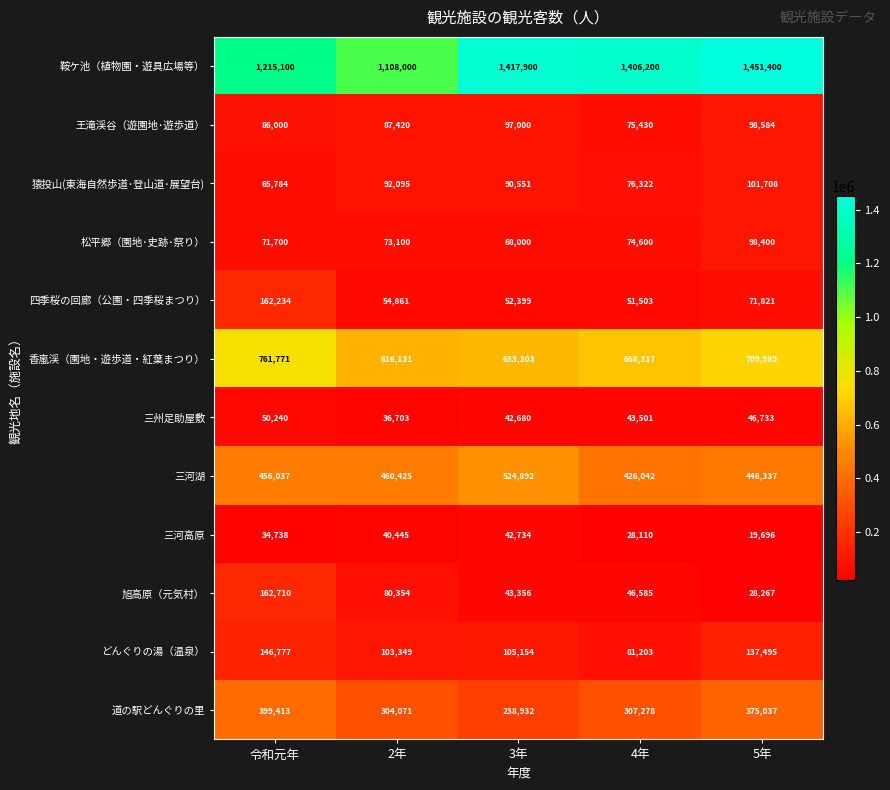

Which category has the lowest value in the 三河湖 series?

4年